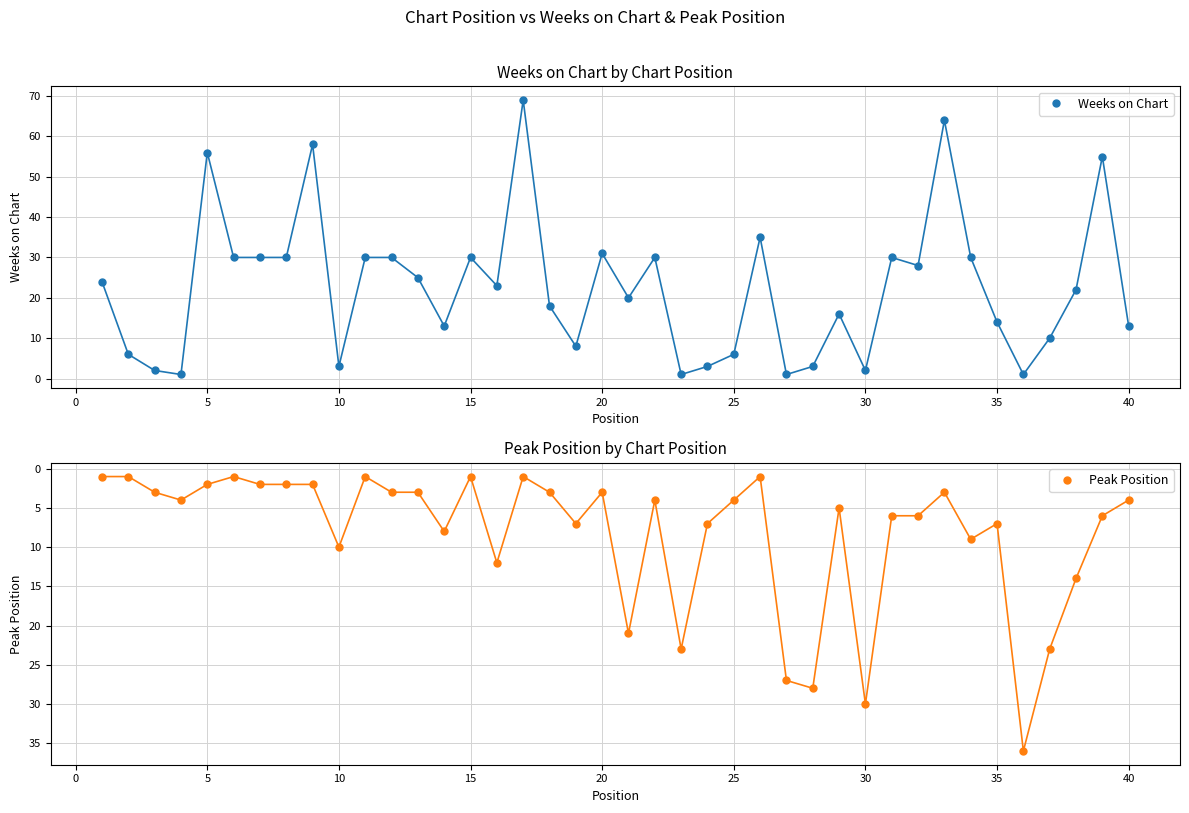

Reading left to right, extract all data points from this chart.

Weeks on Chart: 24	6	2	1	56	30	30	30	58	3	30	30	25	13	30	23	69	18	8	31	20	30	1	3	6	35	1	3	16	2	30	28	64	30	14	1	10	22	55	13
Peak Position: 1	1	3	4	2	1	2	2	2	10	1	3	3	8	1	12	1	3	7	3	21	4	23	7	4	1	27	28	5	30	6	6	3	9	7	36	23	14	6	4